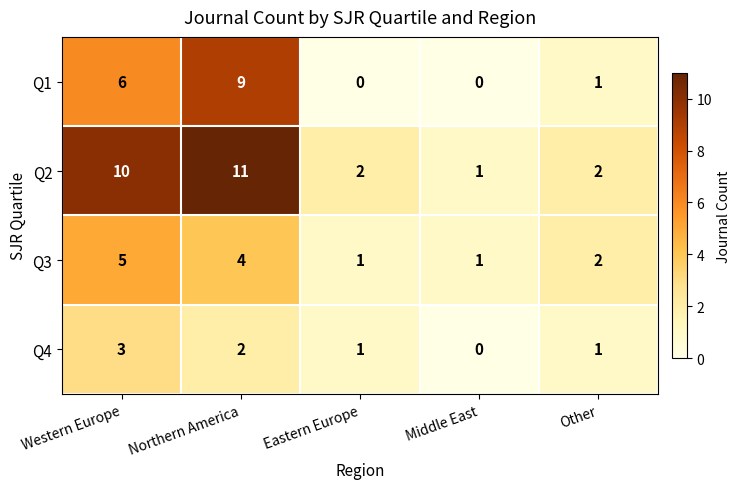

Where does the Q3 series first go above 2?

Western Europe